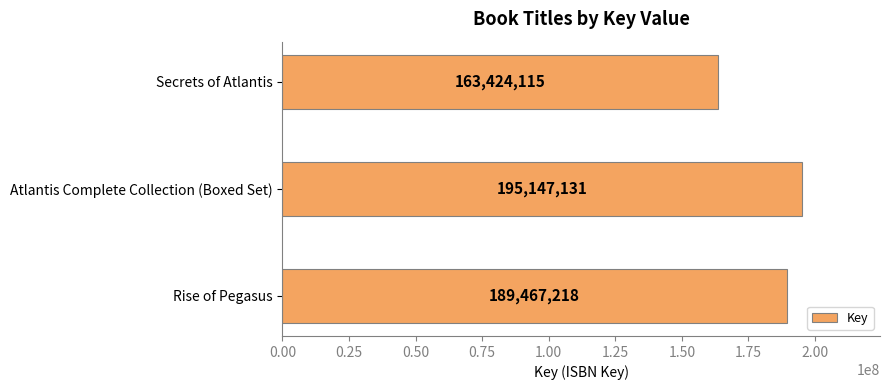

List the labels in order of value, smallest first.

Secrets of Atlantis, Rise of Pegasus, Atlantis Complete Collection (Boxed Set)